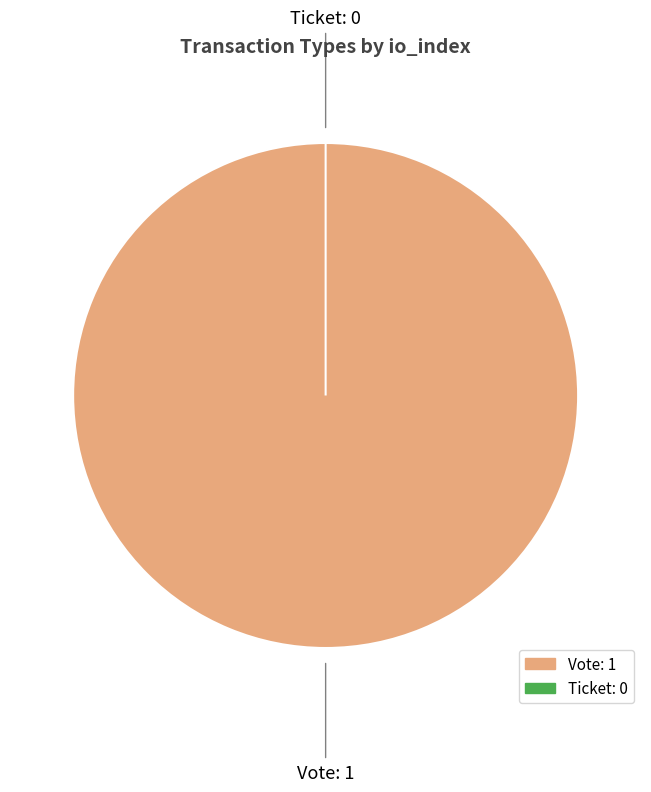

Is it true that Ticket is 13% of the pie?

False